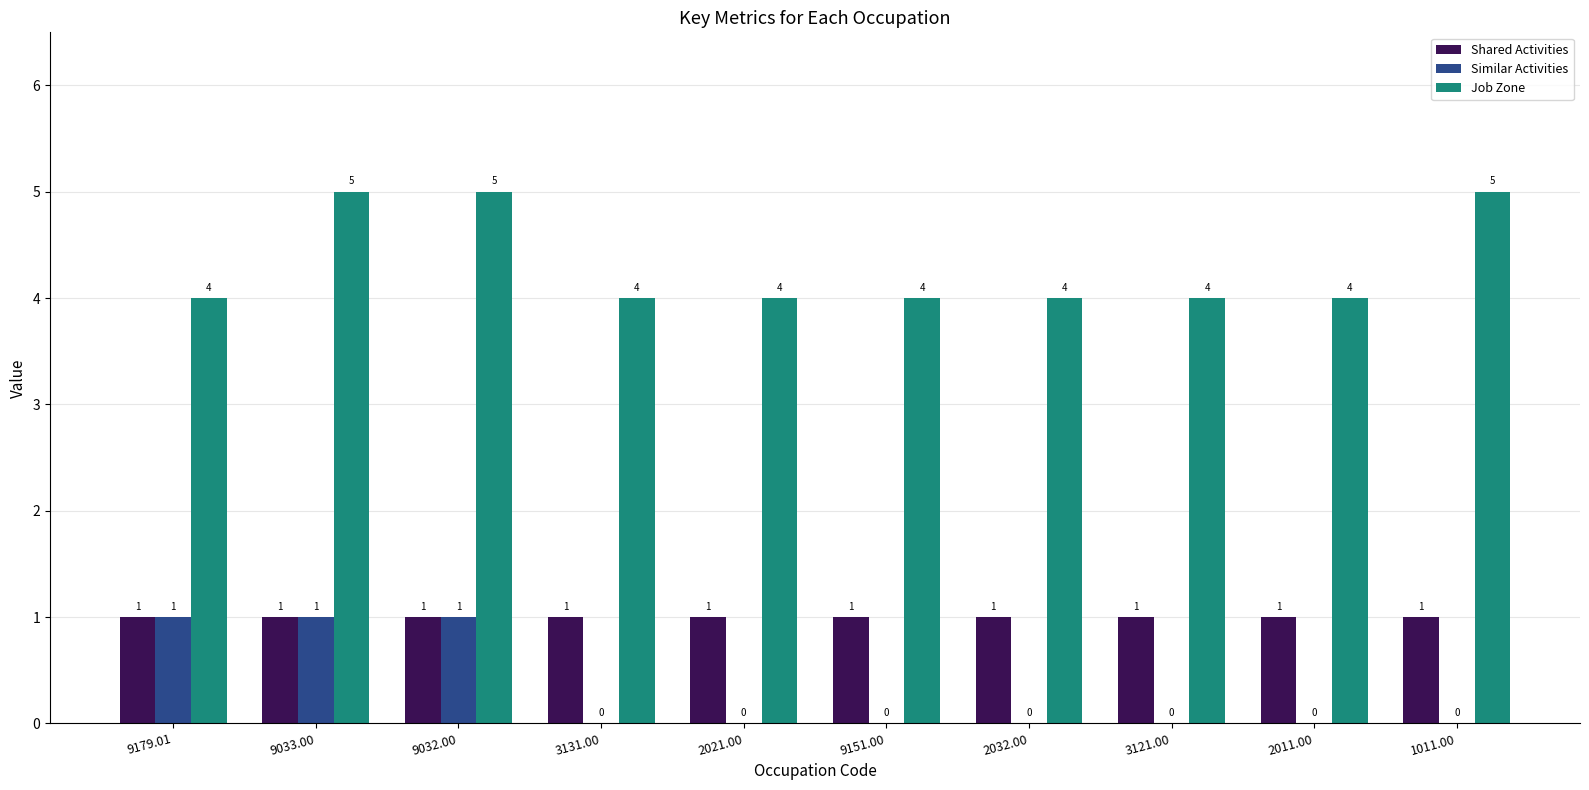

Reading left to right, transcribe all the data shown in this chart.

Shared Activities: 9179.01=1	9033.00=1	9032.00=1	3131.00=1	2021.00=1	9151.00=1	2032.00=1	3121.00=1	2011.00=1	1011.00=1
Similar Activities: 9179.01=1	9033.00=1	9032.00=1	3131.00=0	2021.00=0	9151.00=0	2032.00=0	3121.00=0	2011.00=0	1011.00=0
Job Zone: 9179.01=4	9033.00=5	9032.00=5	3131.00=4	2021.00=4	9151.00=4	2032.00=4	3121.00=4	2011.00=4	1011.00=5